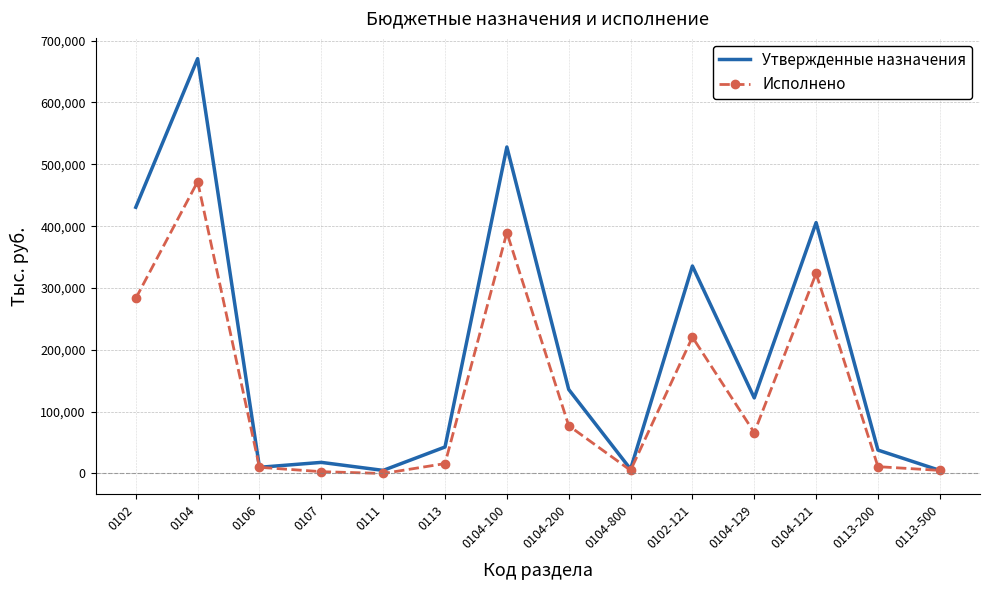

What is the difference between the maximum and minimum values in the Исполнено series?

472002.9